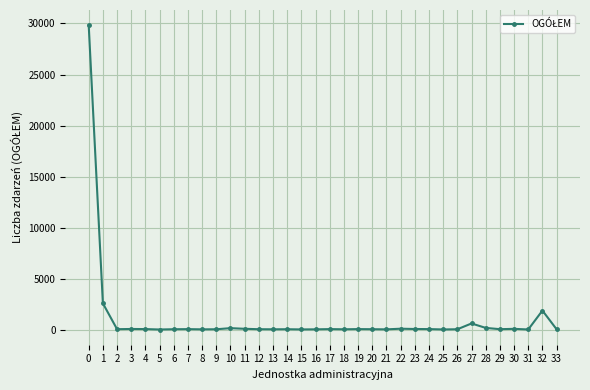

What is the sum of all values?

36947